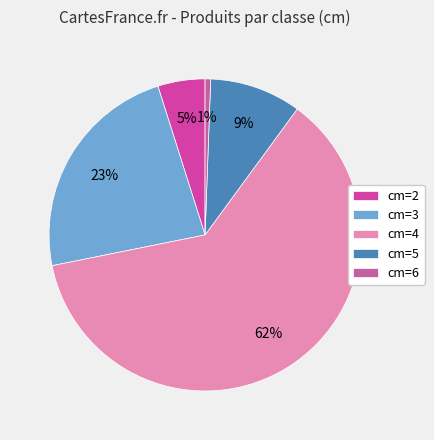

Which slice is the largest?

cm=4